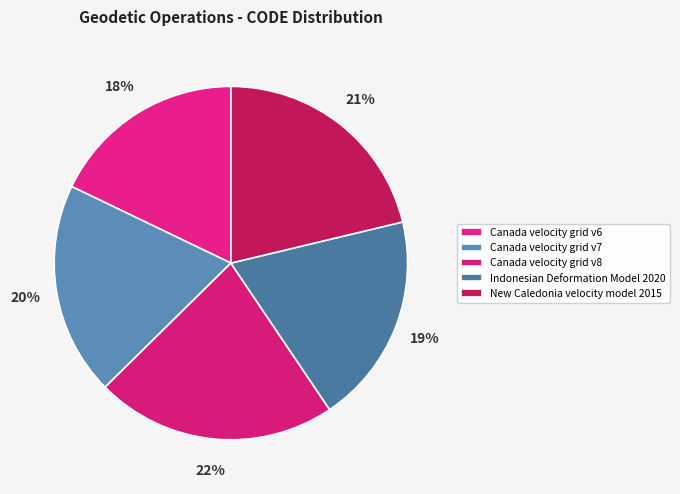

Count the number of slices in the pie.

5